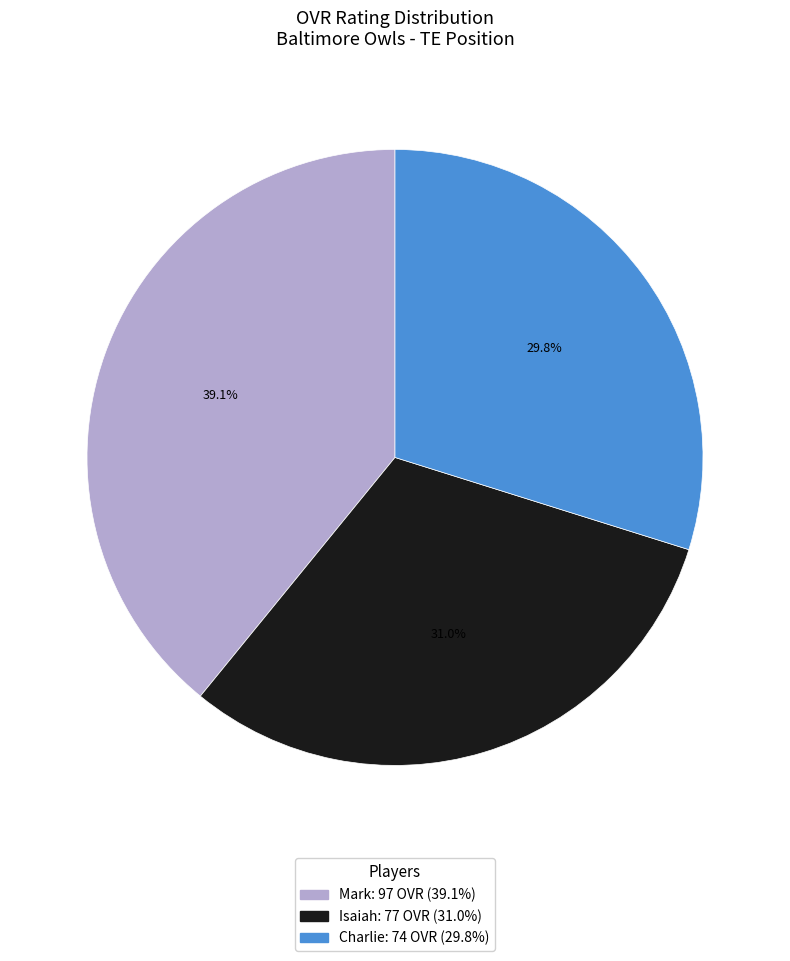

The Isaiah slice represents 31% of the pie. True or false?

True